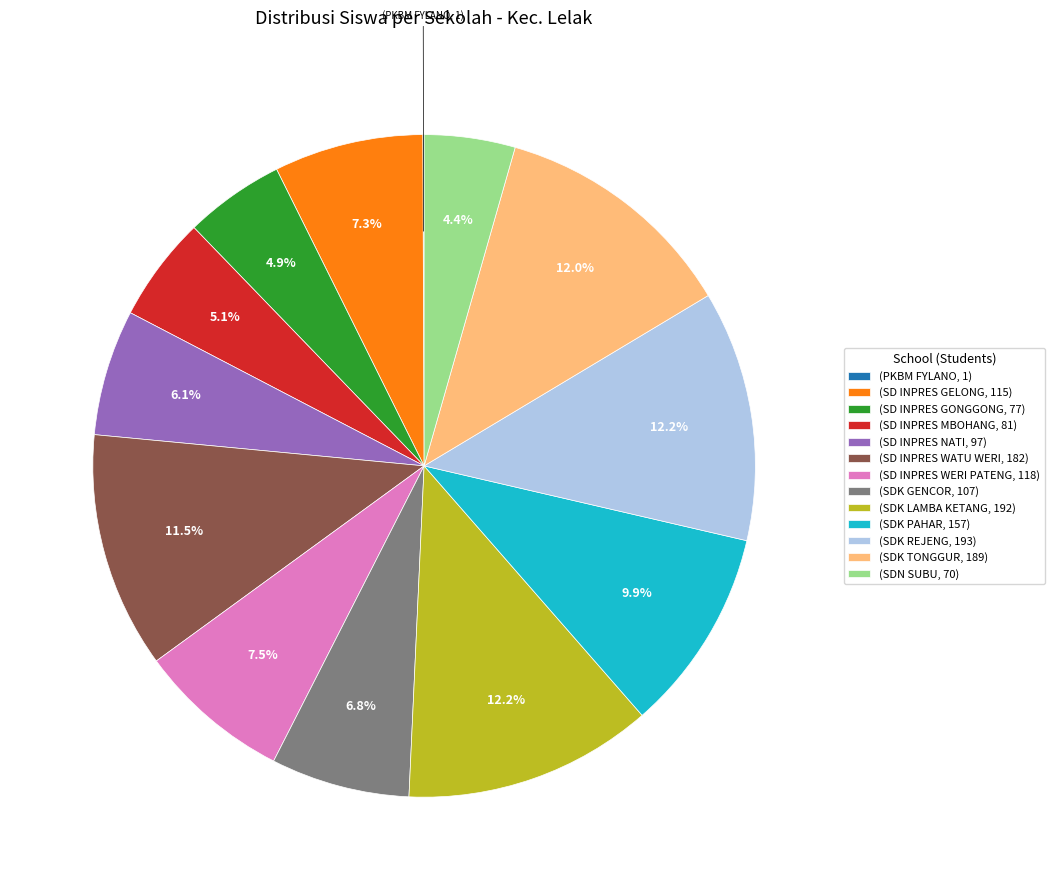

Between (SDK GENCOR, 107) and (SDK REJENG, 193), which is larger?

(SDK REJENG, 193)